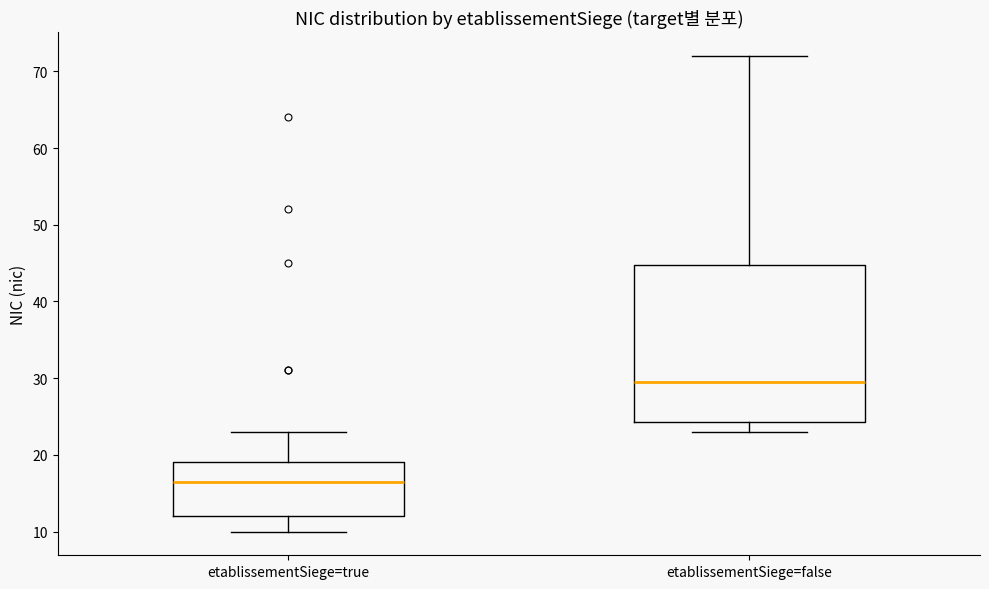

Which box is the tallest, from its lower edge to its upper edge?

etablissementSiege=false